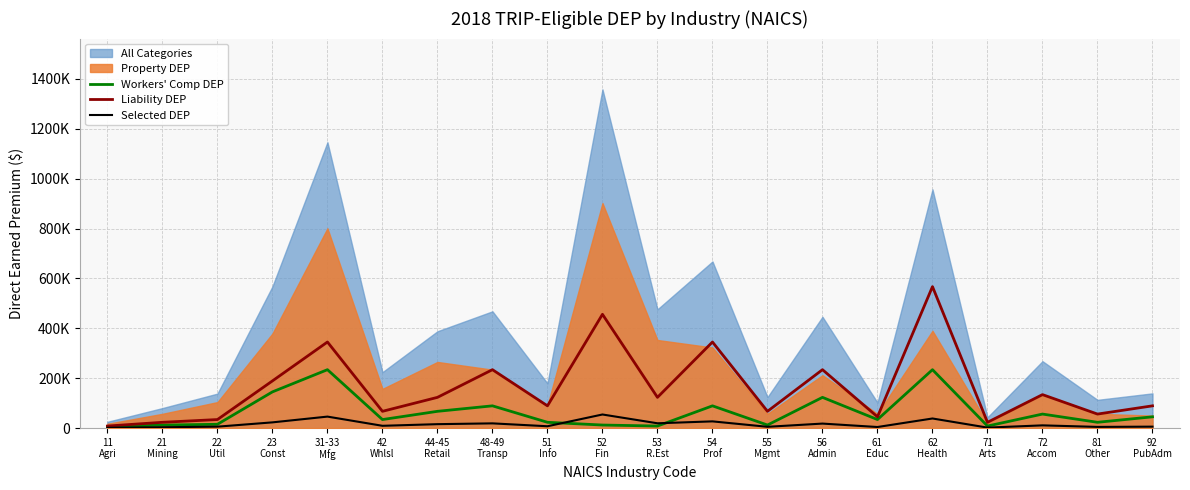

The value of Workers' Comp DEP at 53
R.Est is 8000. True or false?

True